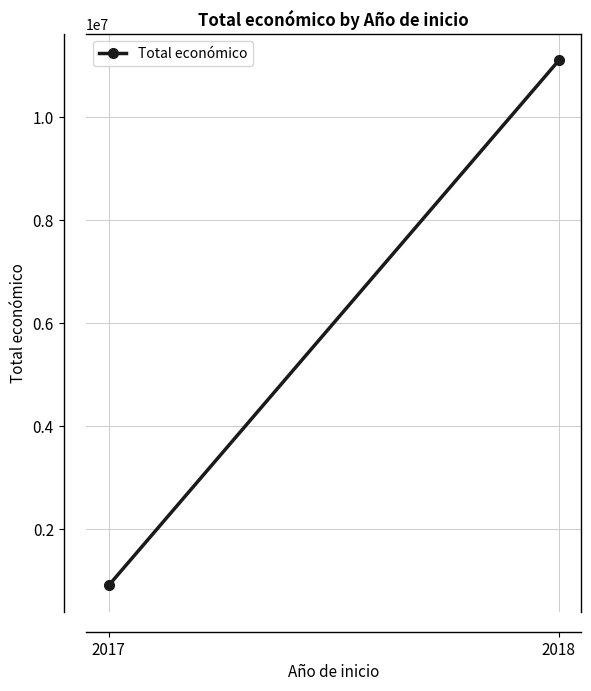

What is the approximate value at 2018?

11109626